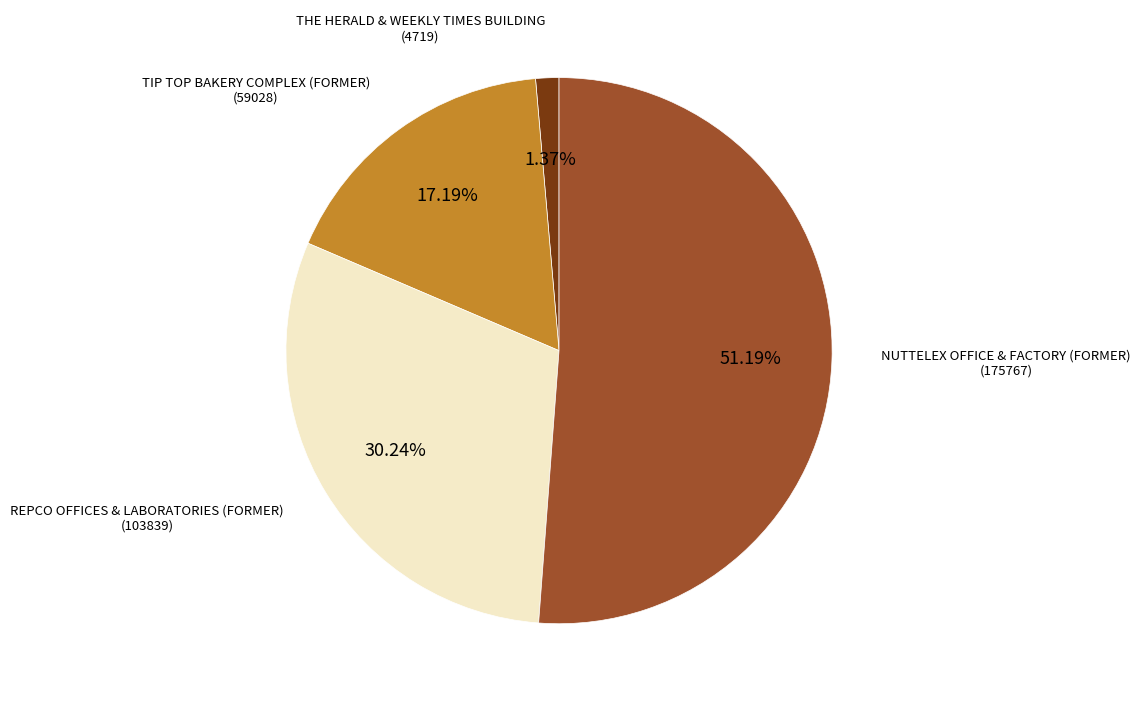

What is the largest slice in the pie chart?

NUTTELEX OFFICE & FACTORY (FORMER)